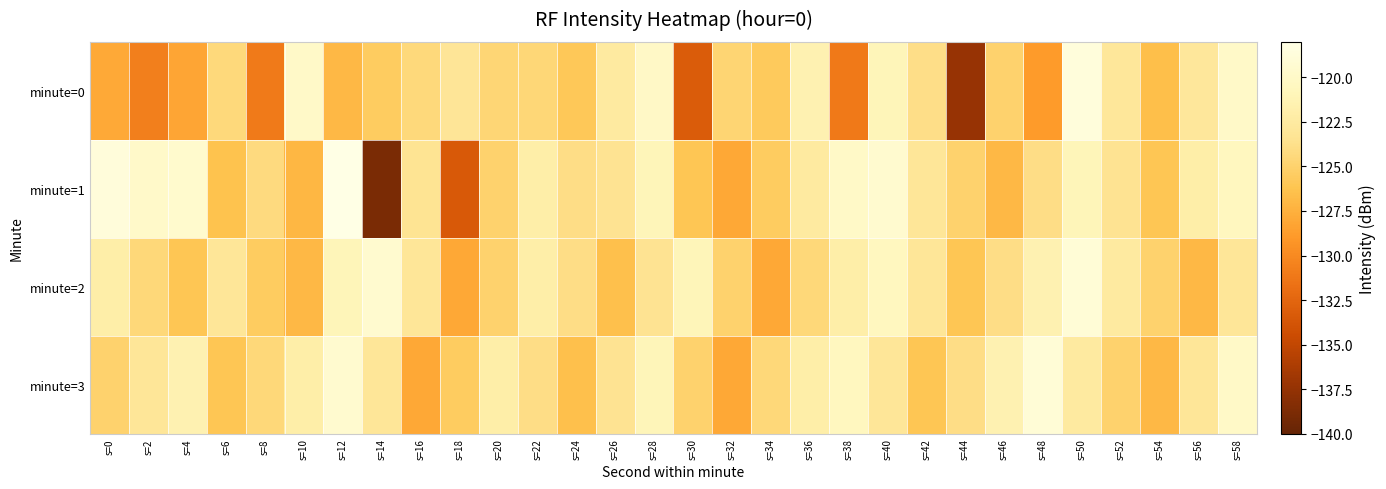

At which category is the sum across all series the highest?

s=50